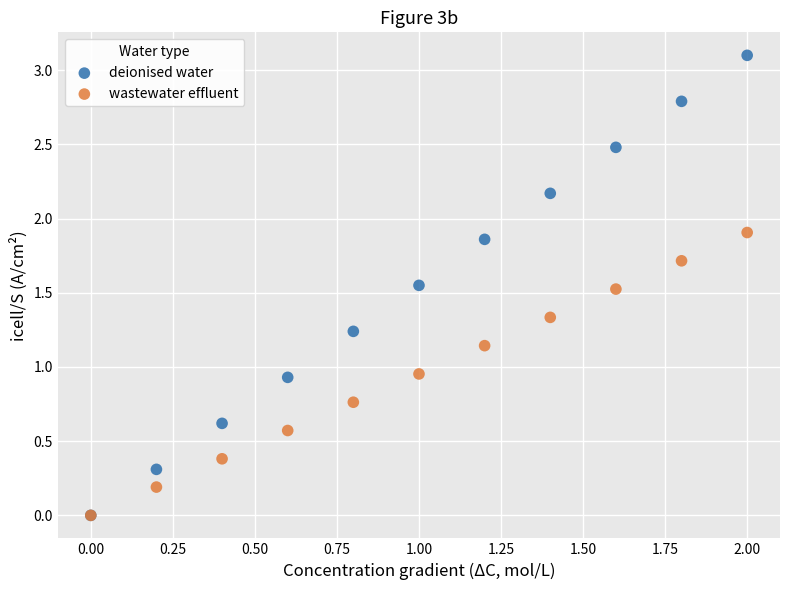

What are all the series names shown in the legend?

deionised water, wastewater effluent